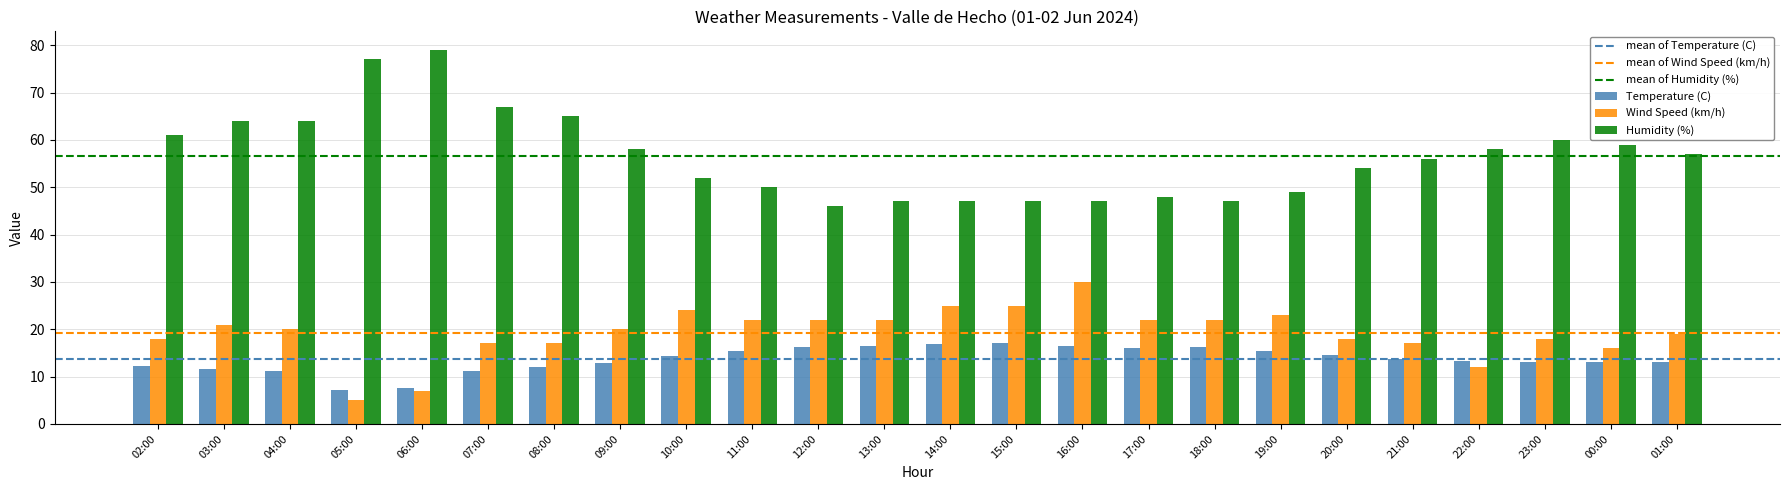

At 03:00, list the series in order from largest to smallest.

Humidity (%), Wind Speed (km/h), Temperature (C)